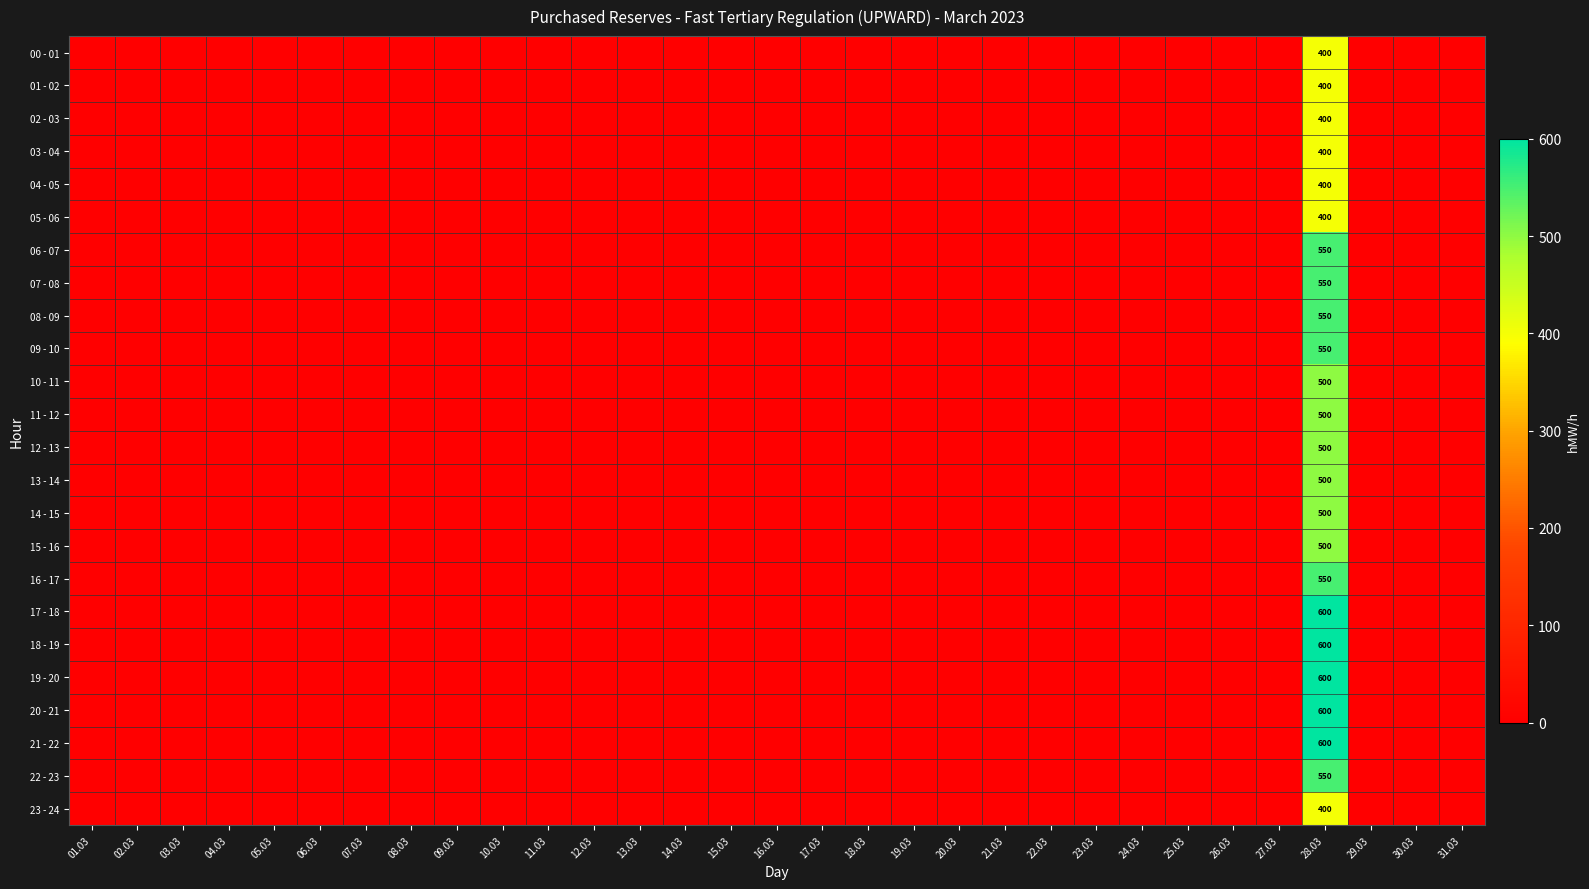

How many positive values does the 21 - 22 series have?

1